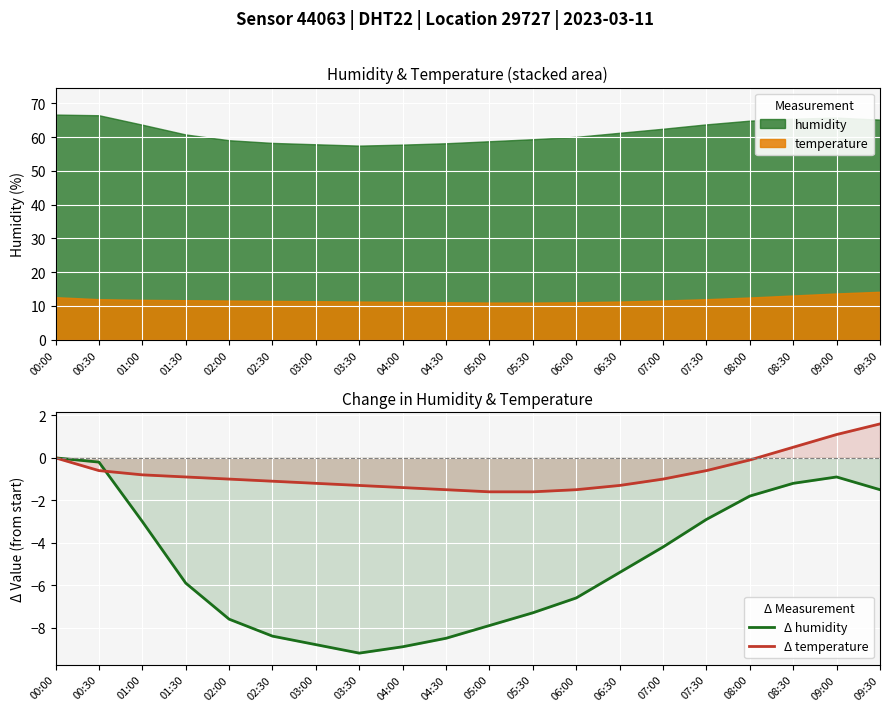

What is the sum of all Δ temperature values?

-14.3